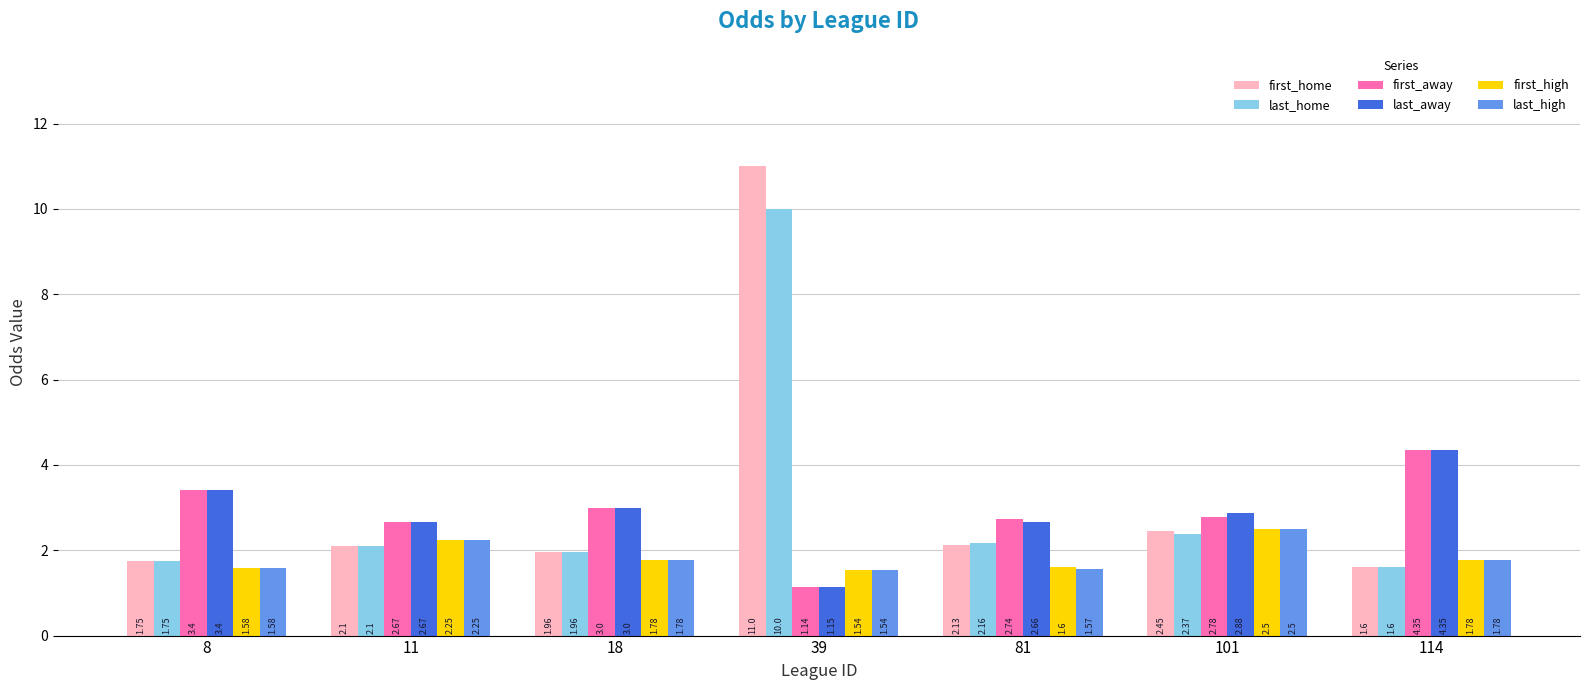

What is the sum of all last_away values?

20.1